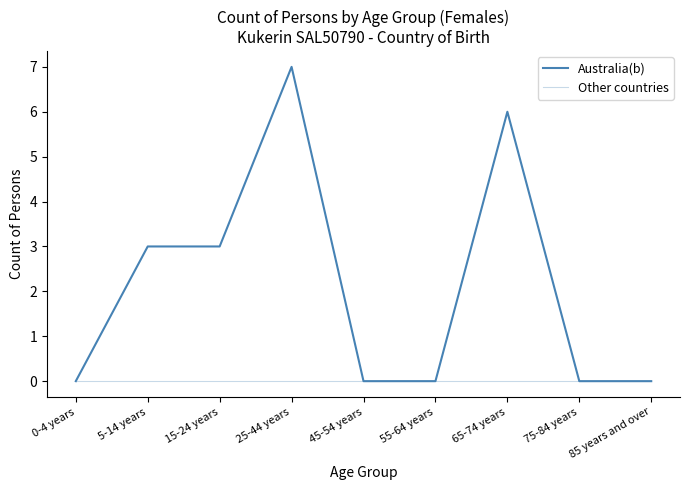

At which label does Australia(b) reach its peak?

25-44 years